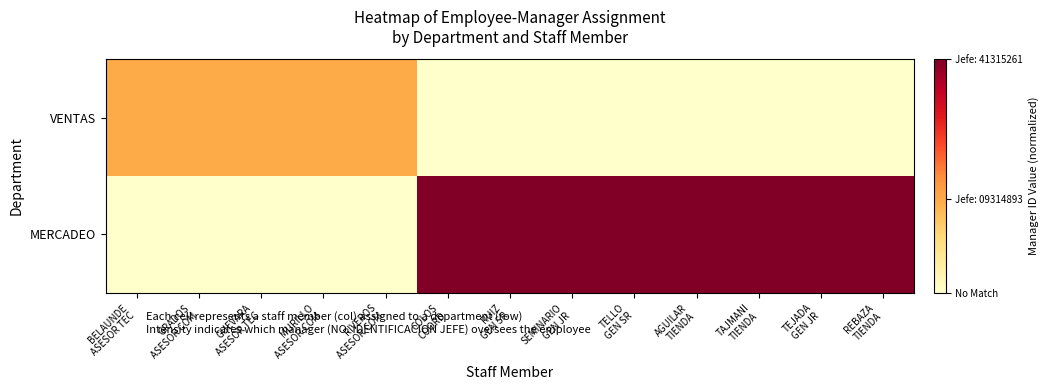

Between GRADOS ASESOR COM and REBAZA TIENDA, which series saw the biggest shift?

MERCADEO